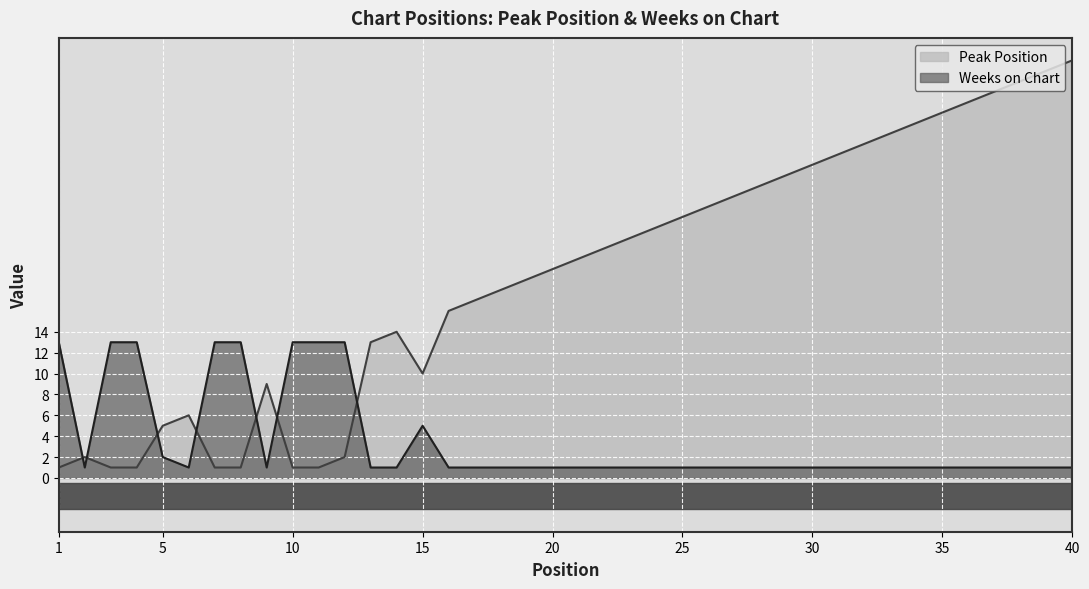

Where is Weeks on Chart nearest to the value 7?

15